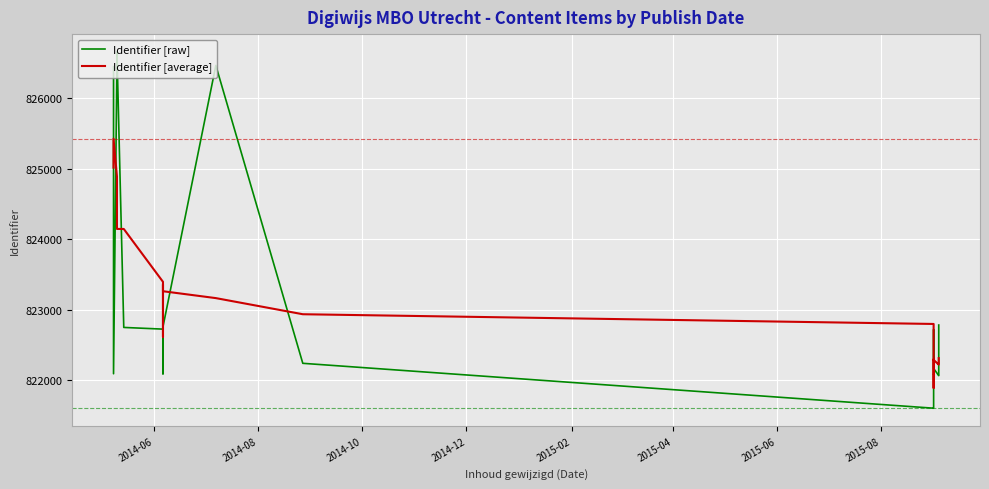

At how many categories does at least one series exceed 823421?

6